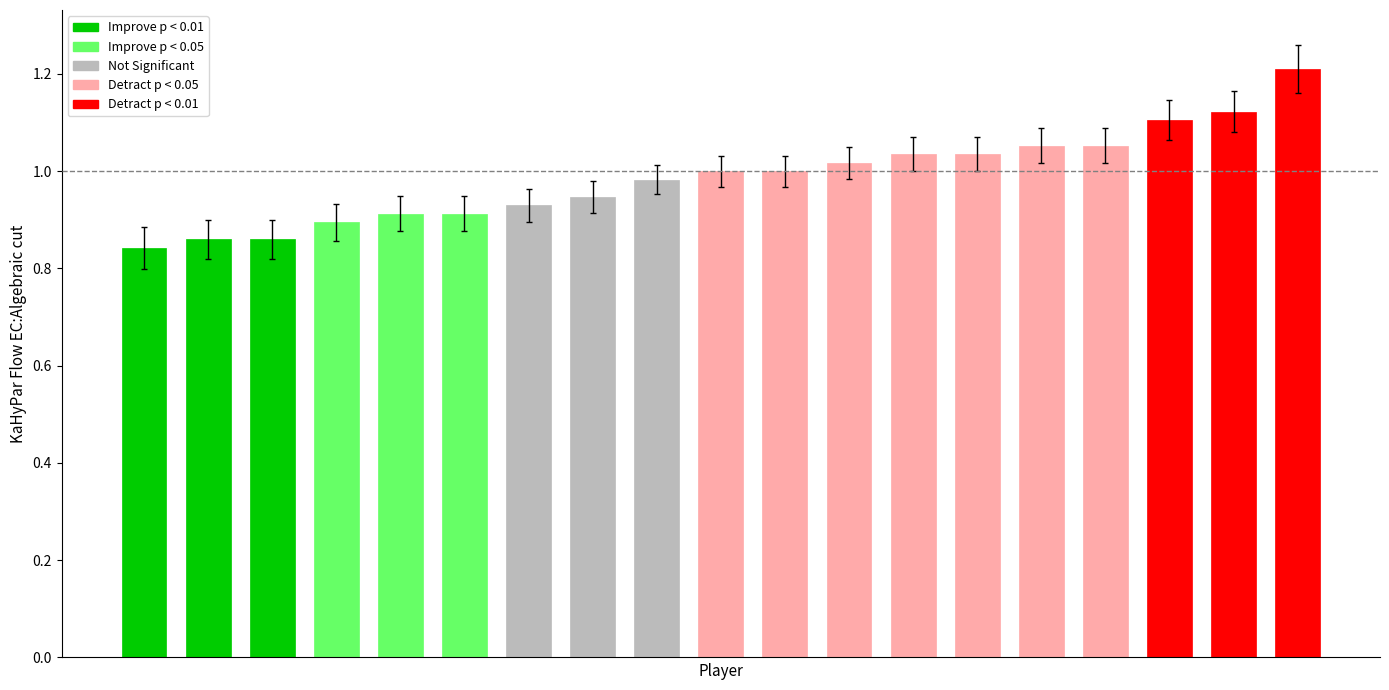

What is the greatest value displayed?

1.2